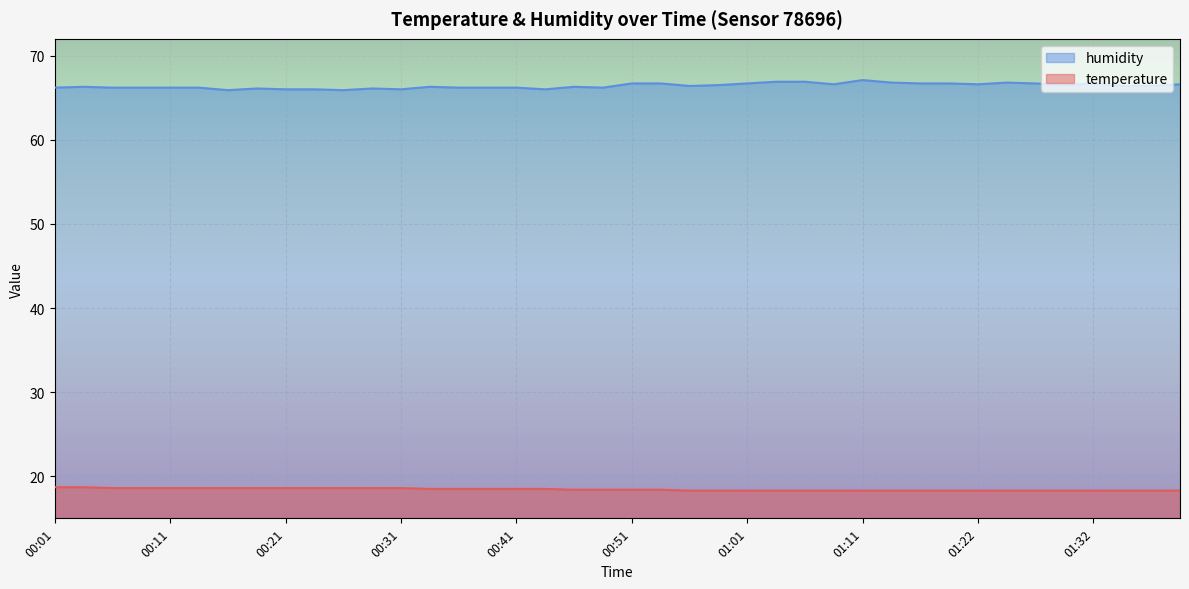

Which series has the largest total across all categories?

humidity